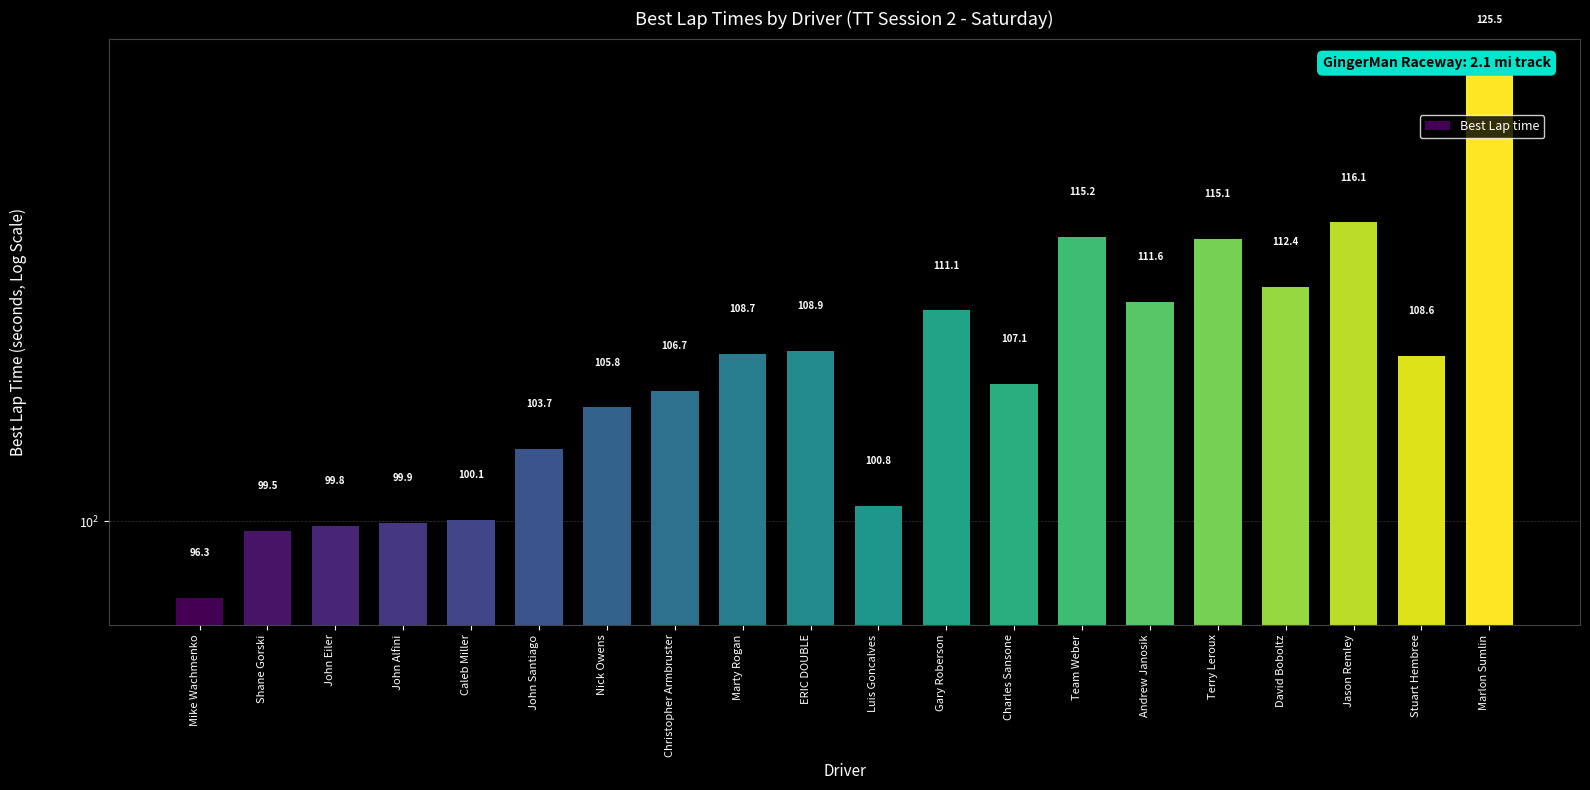

What is the change in value from Shane Gorski to John Santiago?

+4.1